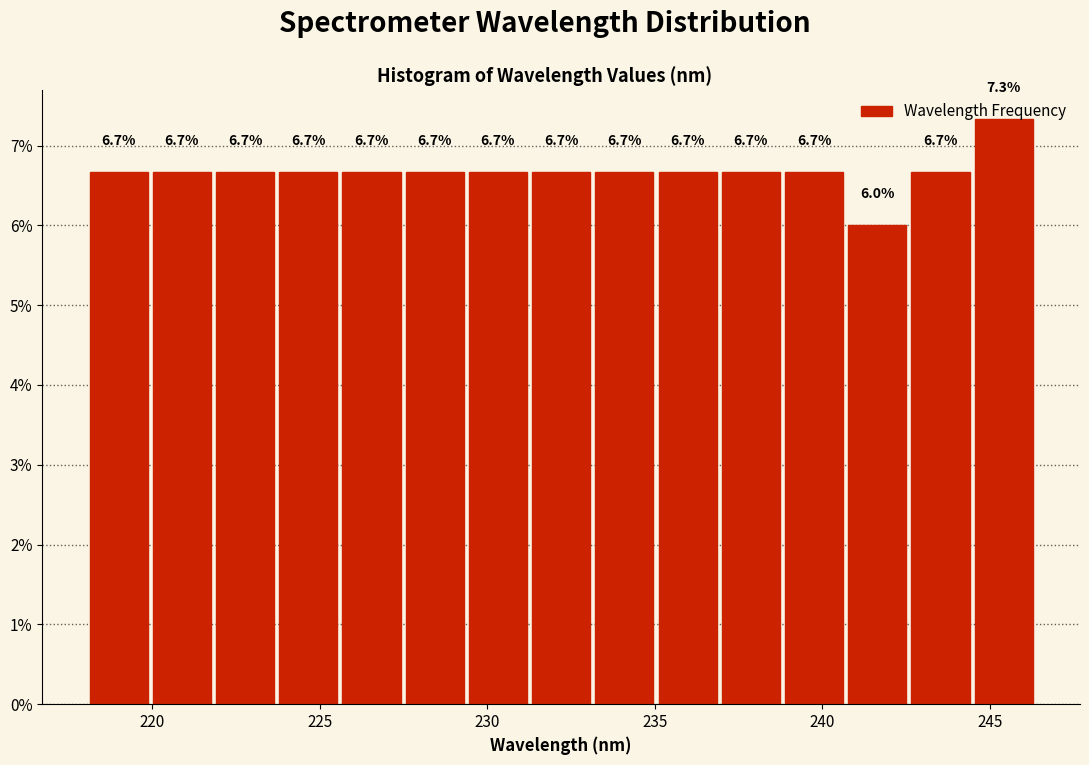

Around what value on the x-axis is the tallest bar? Give the approximate position of its centre, as read against the axis.

245.5